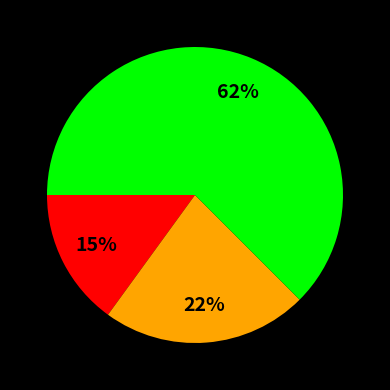

Does any single category account for the majority?

Yes